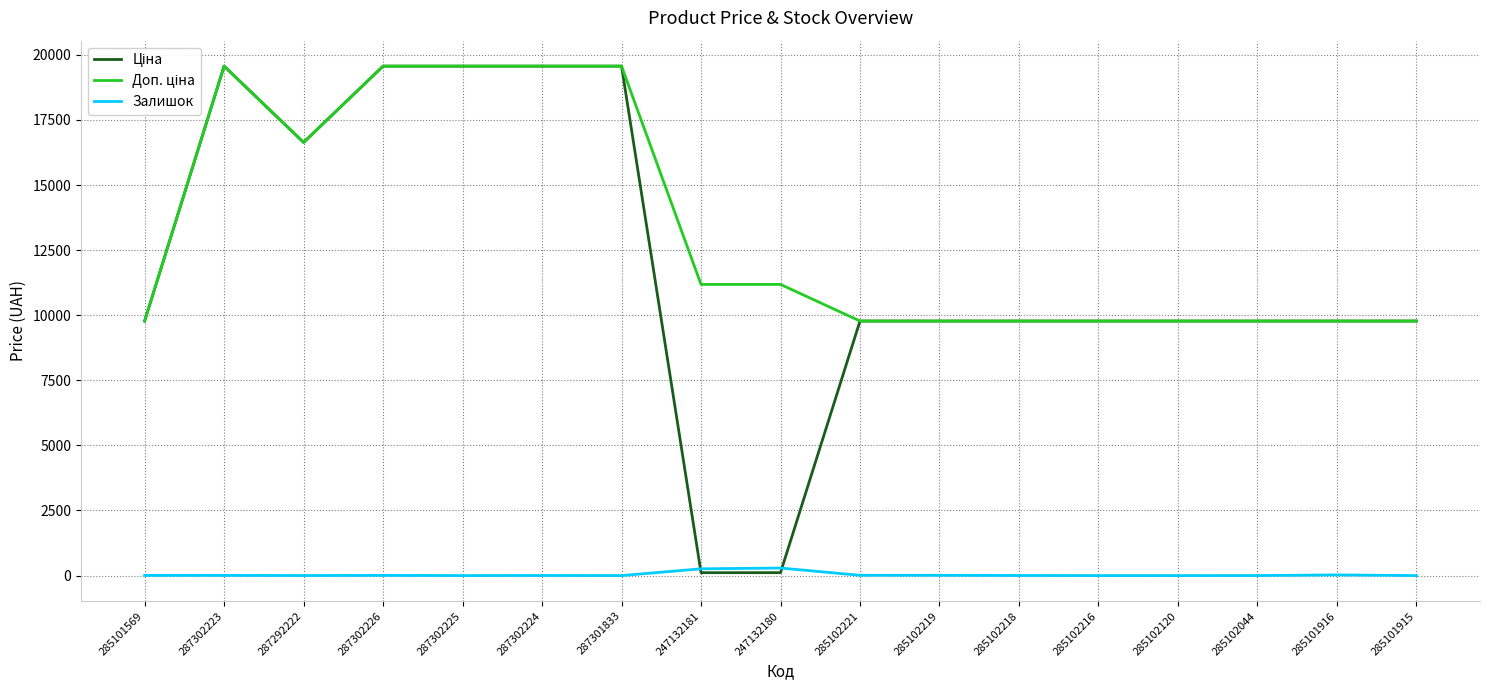

What is the difference between the highest and lowest values at 285102120?

9775.5